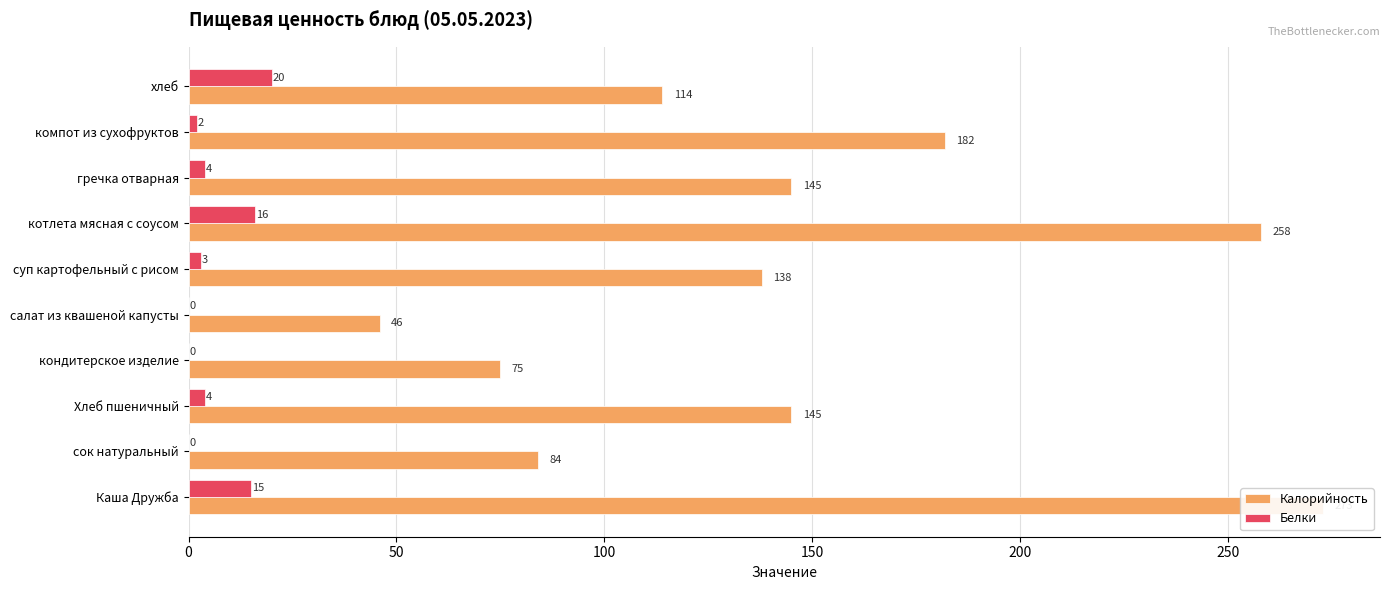

List the series in order of their overall mean, lowest first.

Белки, Калорийность